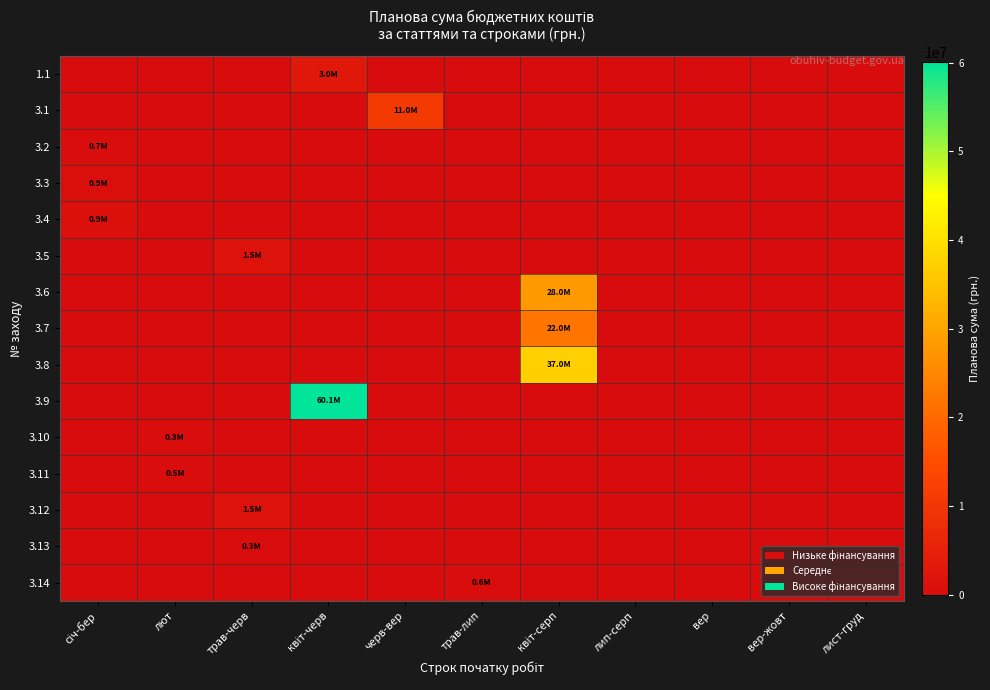

Count the number of categories in the chart.

11